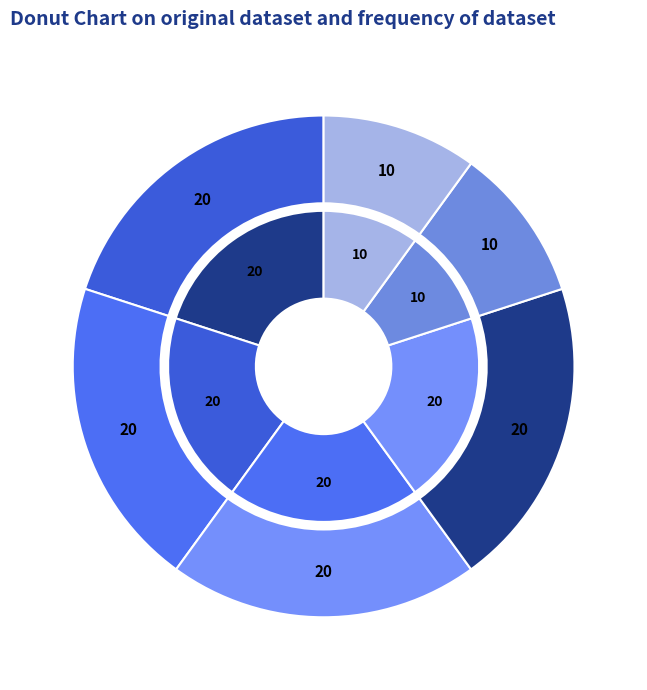

To the nearest percent, what percentage of the pie is 质量指标(资金使用合规率)?

20%